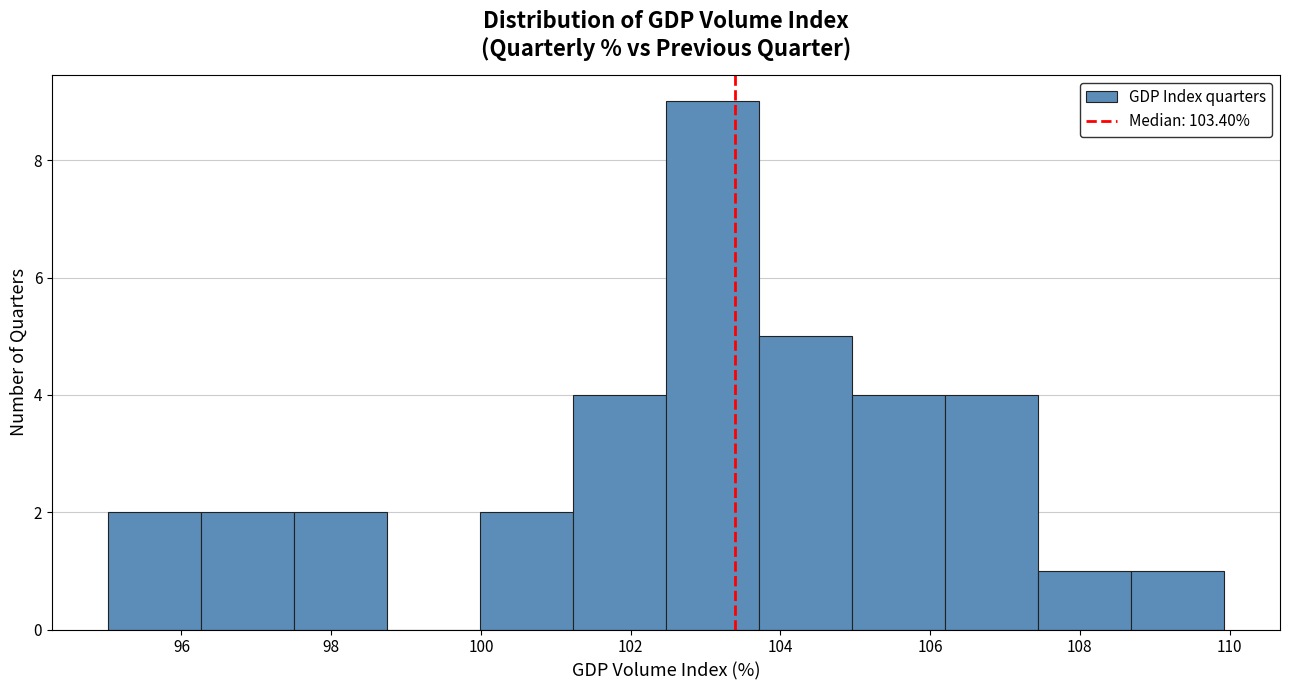

Reading left to right, list every bar in this chart as the range it spans on the x-axis followed by its height. Neither the bar edges nor the heights are printed on the chart, so give them approximately, as read against the axes.

95.0 to 96.2: 2
96.2 to 97.6: 2
97.6 to 98.8: 2
98.8 to 100.0: 0
100.0 to 101.2: 2
101.2 to 102.4: 4
102.4 to 103.8: 9
103.8 to 105.0: 5
105.0 to 106.2: 4
106.2 to 107.4: 4
107.4 to 108.6: 1
108.6 to 110.0: 1